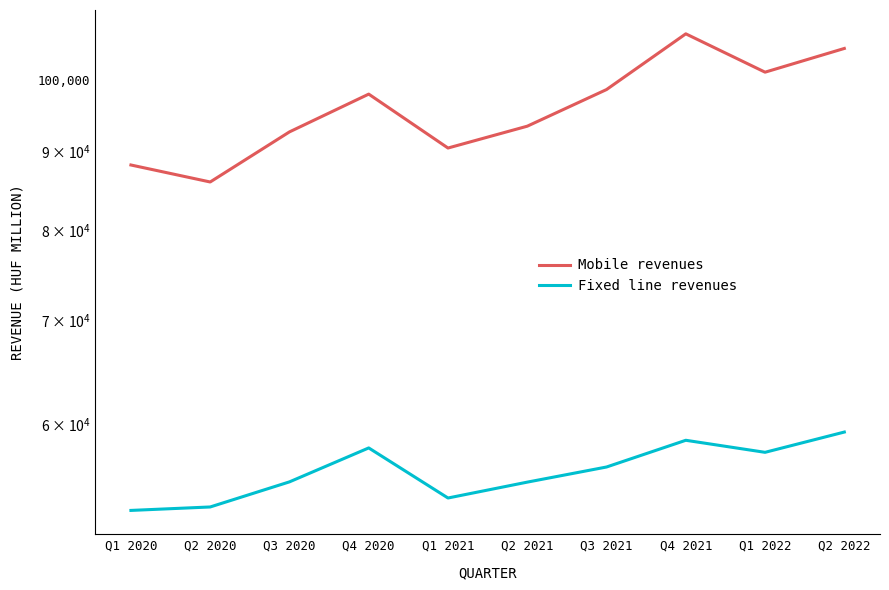

At which label does Fixed line revenues reach its peak?

Q2 2022